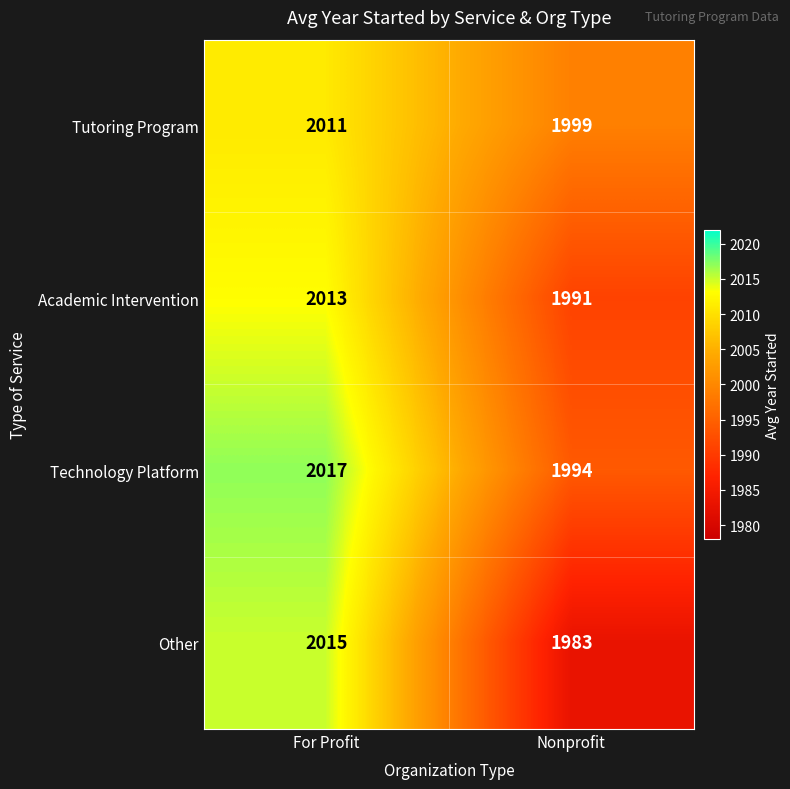

What value does the Academic Intervention series have at For Profit, to the nearest 10?

2010